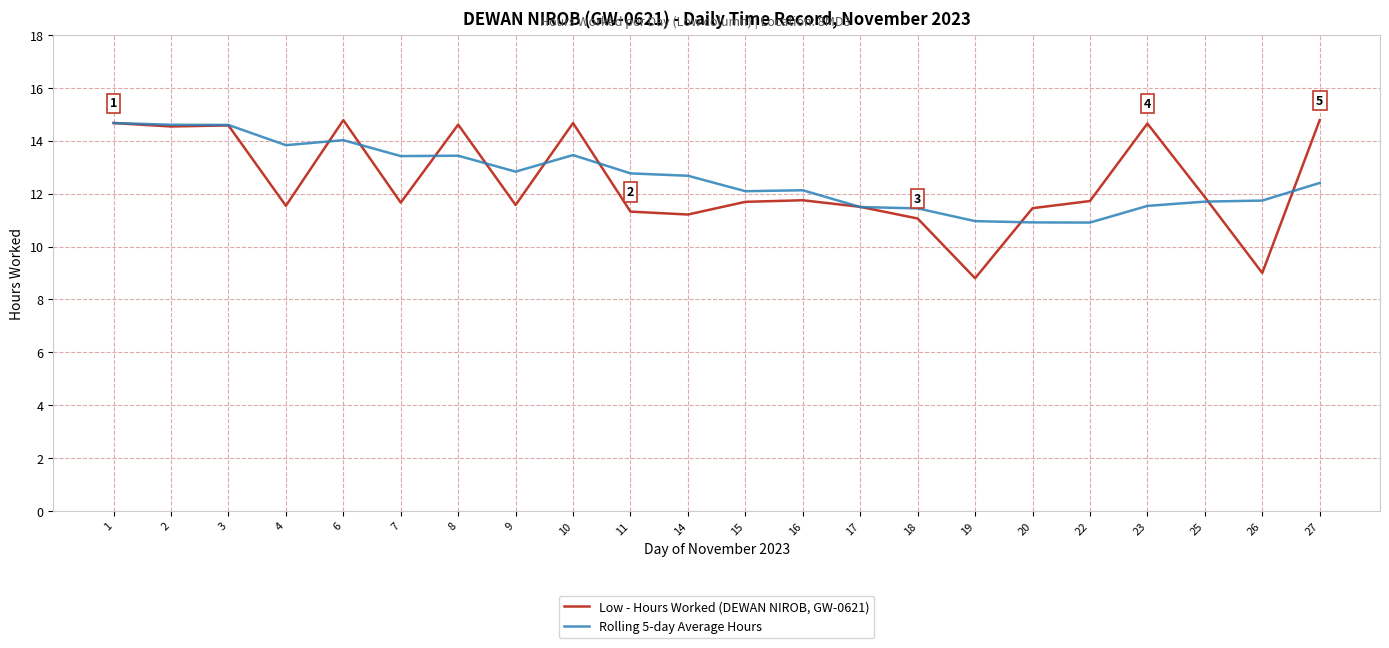

What is the average value of the Low - Hours Worked (DEWAN NIROB, GW-0621) series?

12.4